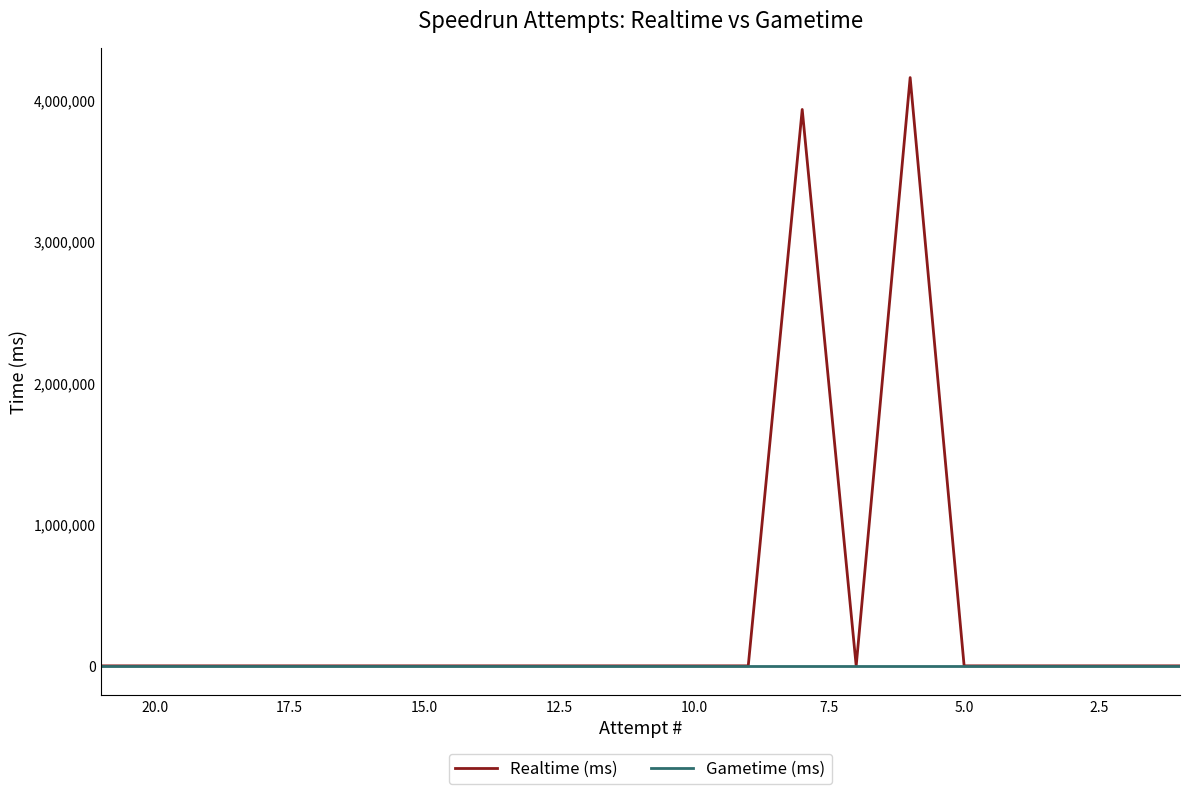

Reading left to right, list all the values displayed in this chart.

Realtime (ms): 0	0	0	0	0	0	0	0	0	0	0	0	0	3933074	0	4158446	0	0	0	0	0
Gametime (ms): 0	0	0	0	0	0	0	0	0	0	0	0	0	0	0	0	0	0	0	0	0